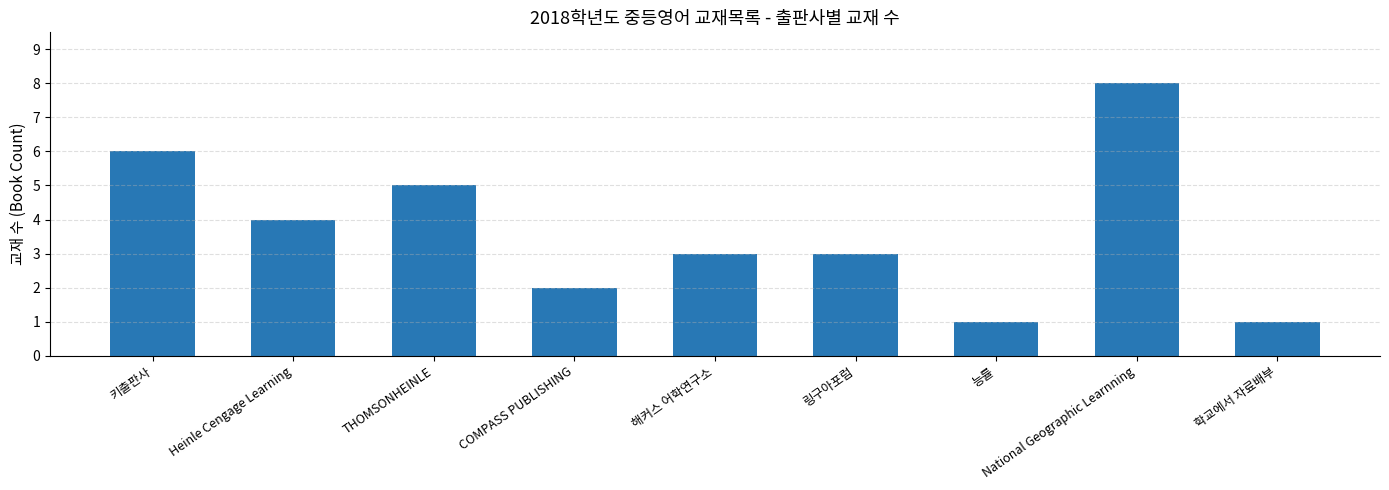

How many distinct data groups are displayed?

1